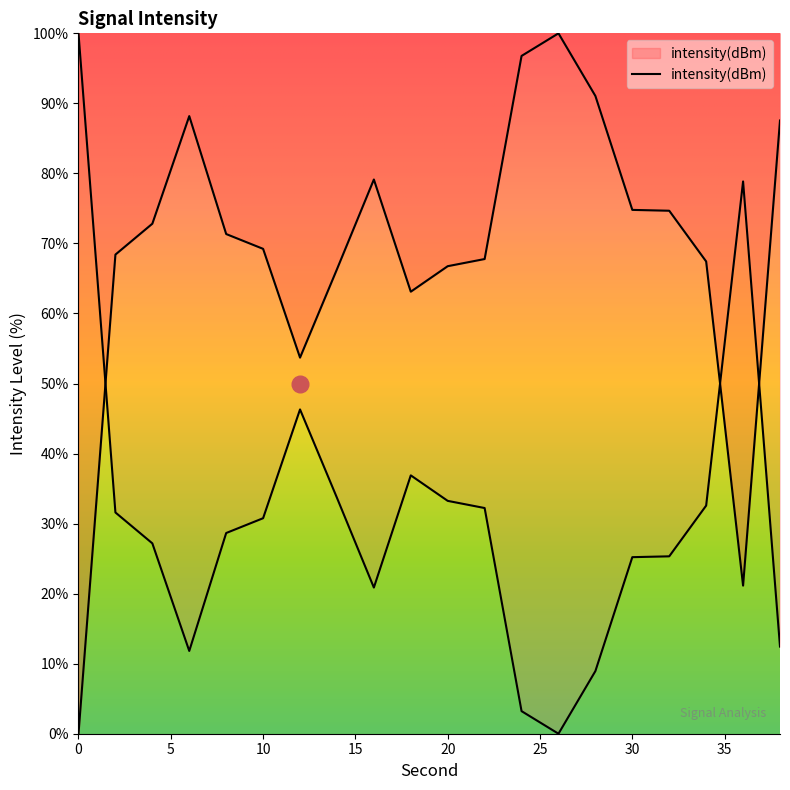

What is the approximate value at 30?

74.8